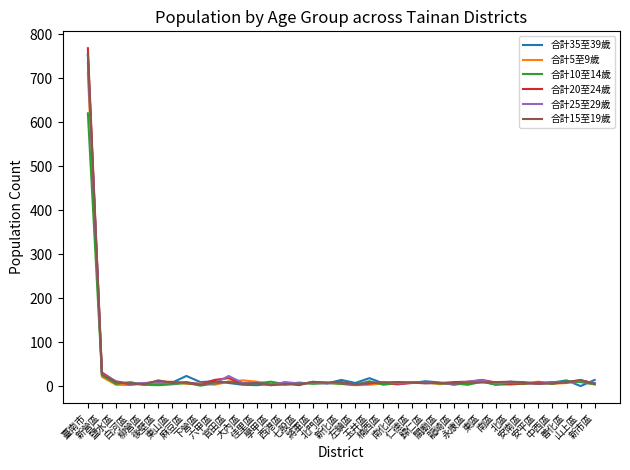

Which series has the widest spread of values?

合計20至24歲